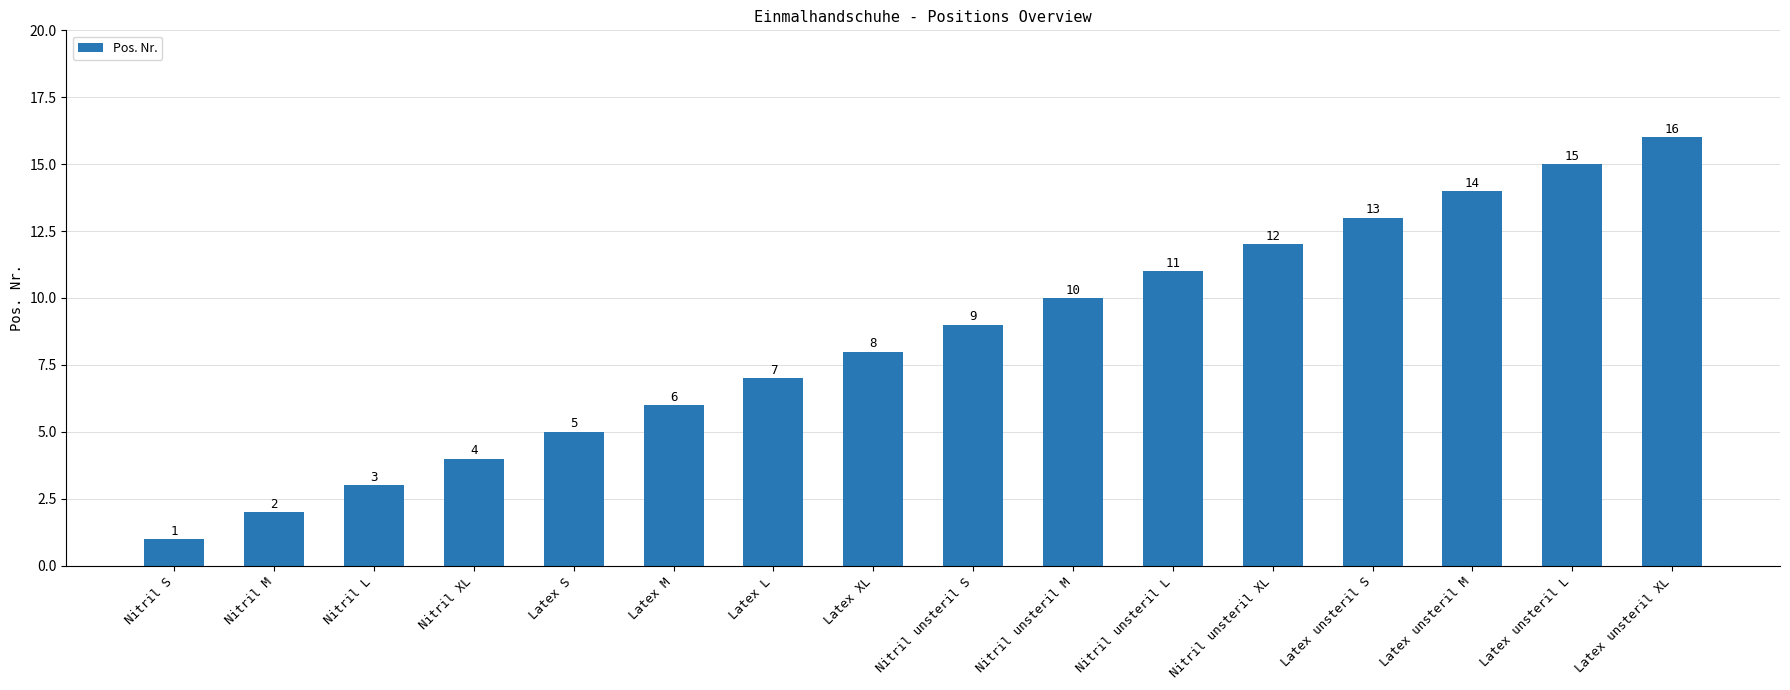

What is the sum of the values at Nitril unsteril XL and Latex unsteril XL?

28